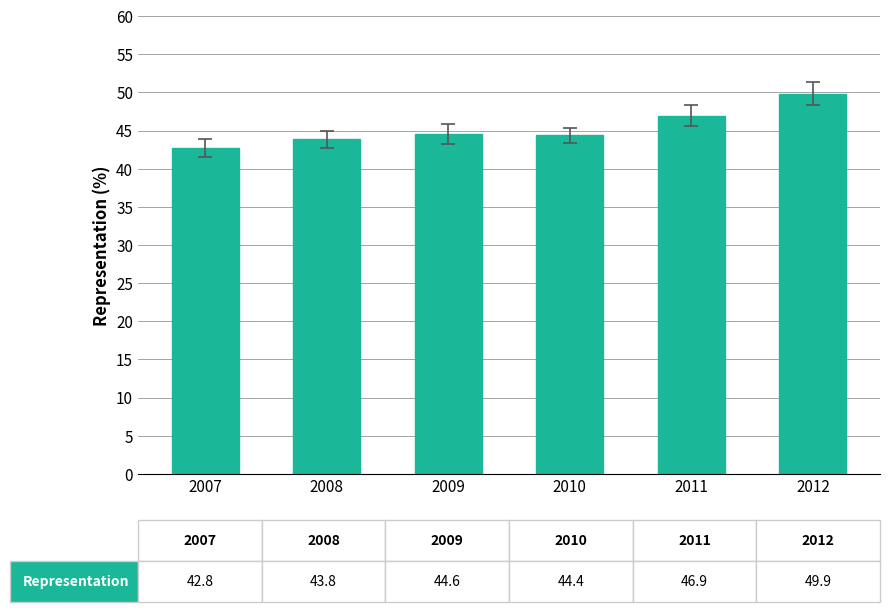

What is the greatest value displayed?

49.9